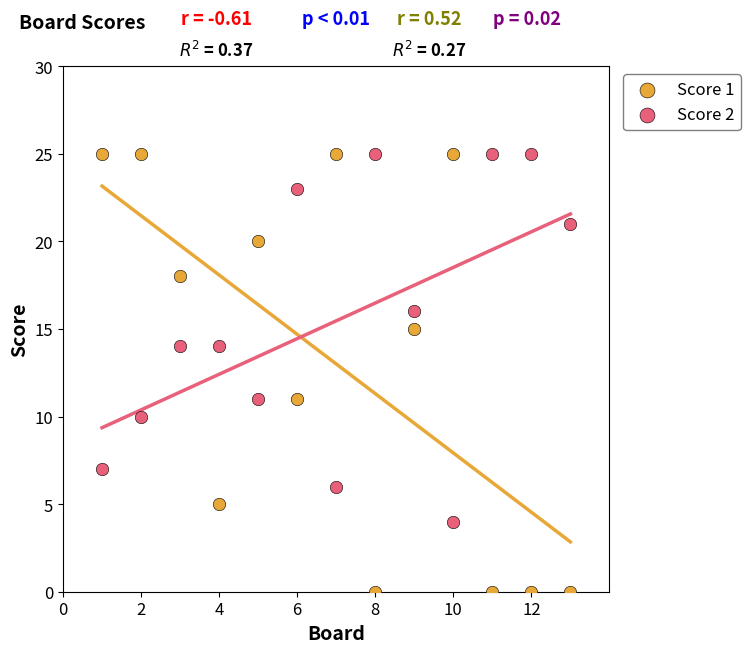

What are all the series names shown in the legend?

Score 1, Score 2